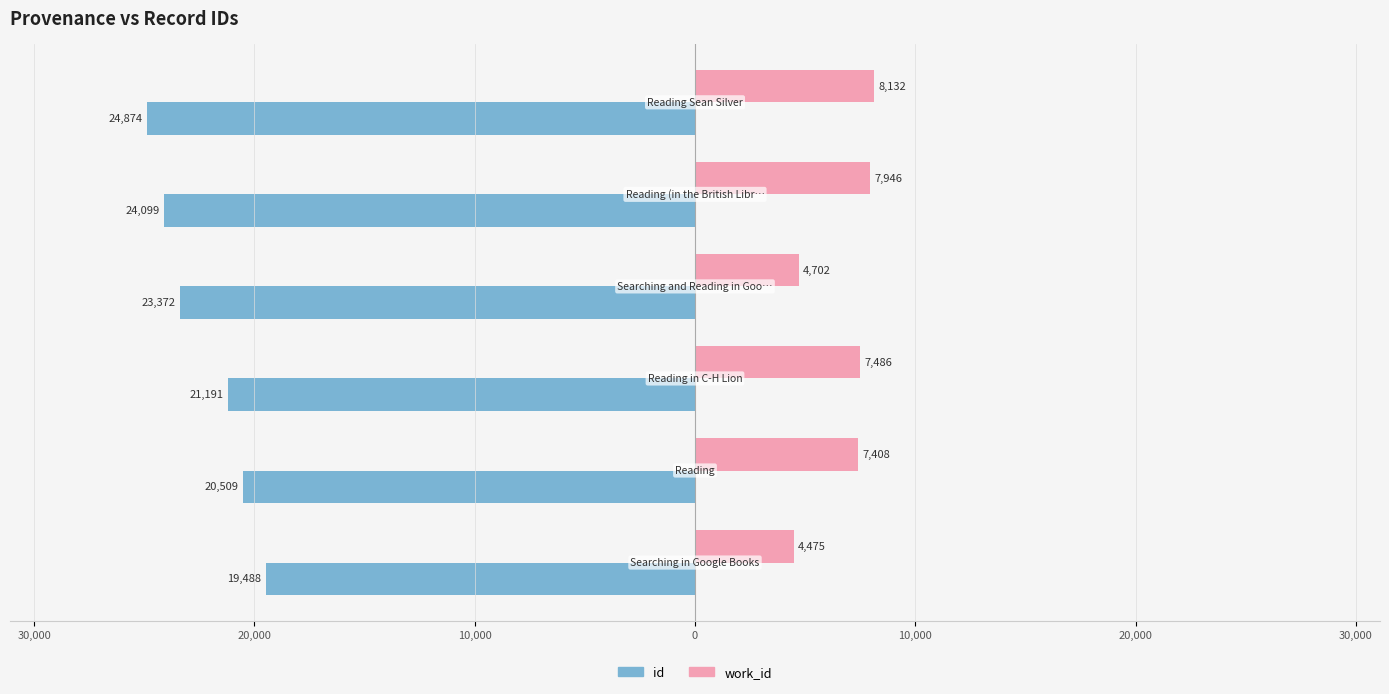

What is the sum of all work_id values?

40149